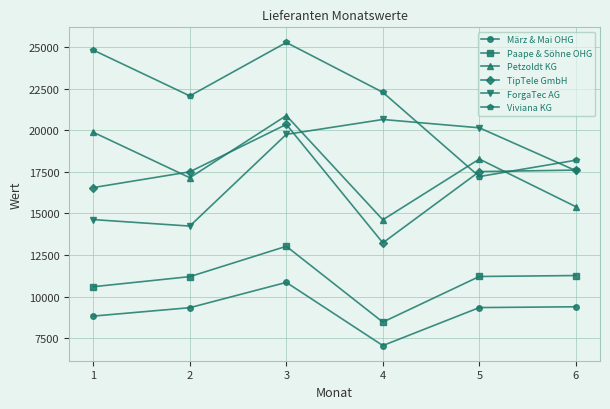

Where is the first local maximum for März & Mai OHG?

3